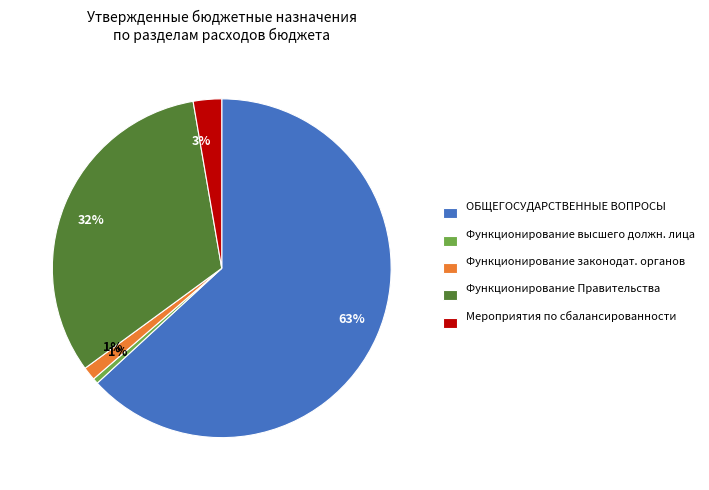

How many slices are in this pie chart?

5